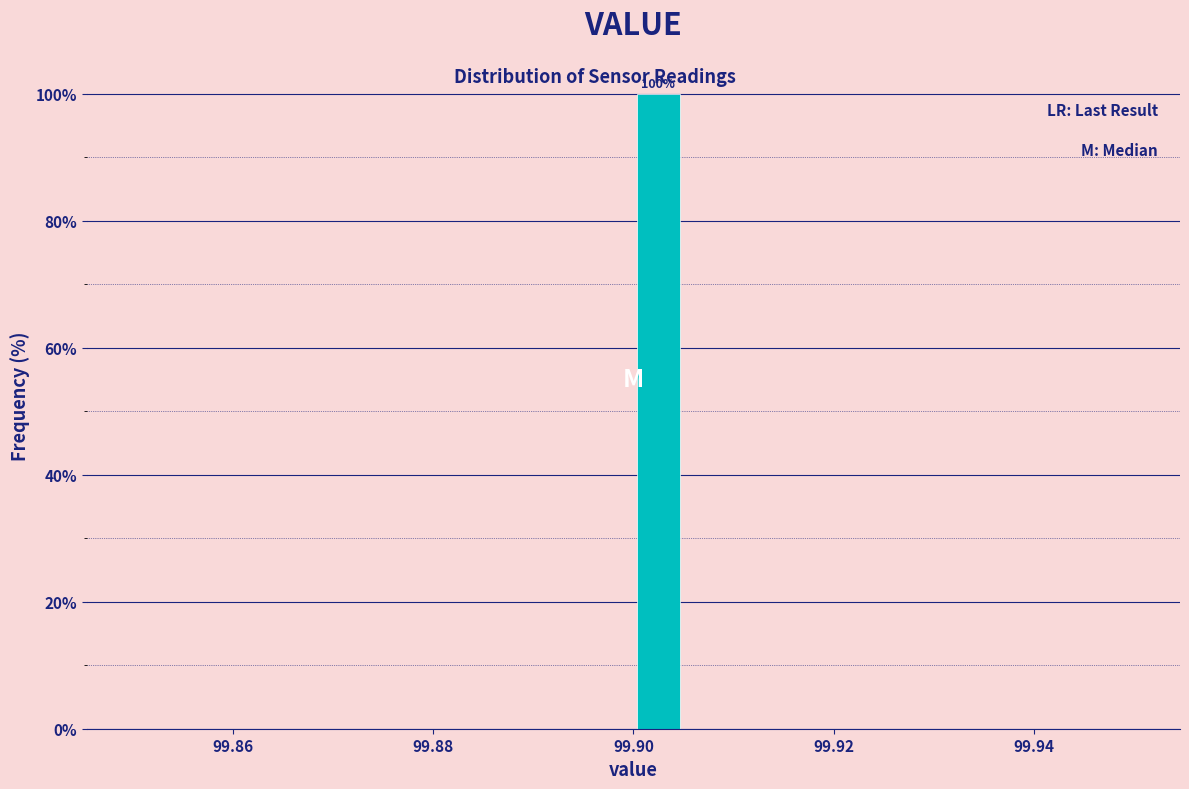

Read against the x-axis, roughly where is the centre of the tallest bar?

99.902